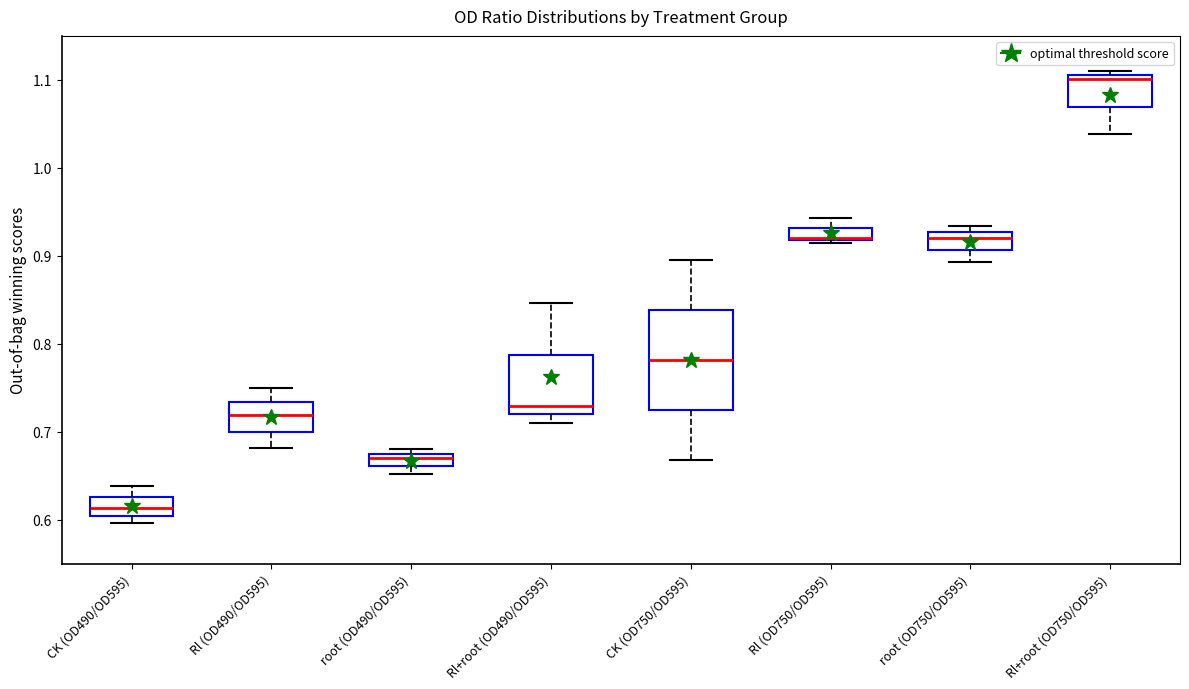

Which box is the tallest, from its lower edge to its upper edge?

CK (OD750/OD595)